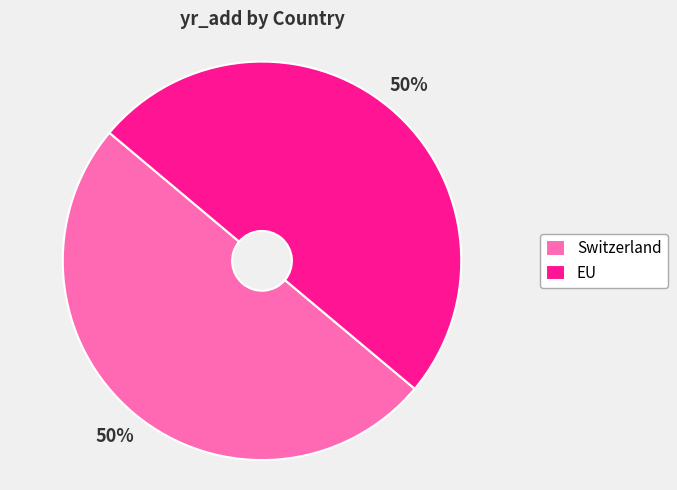

What is the ratio of the value at EU to the value at Switzerland?

1.0